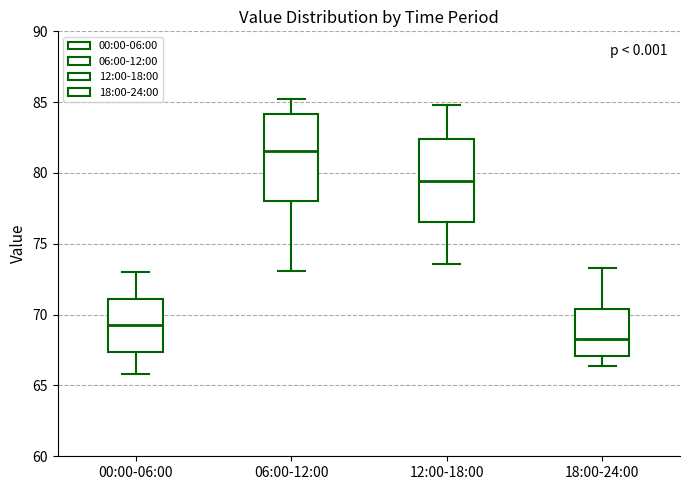

Reading left to right, transcribe this box plot: for each box, give where its median line is, the range the box spans, and where its two whiskers end, as read against the y-axis. The values are not printed on the chart, so give them approximately, as read against the axis.

00:00-06:00: median 69.5, box 67.5 to 71.0, whiskers 66.0 to 73.0
06:00-12:00: median 81.5, box 78.0 to 84.0, whiskers 73.0 to 85.0
12:00-18:00: median 79.5, box 76.5 to 82.5, whiskers 73.5 to 85.0
18:00-24:00: median 68.0, box 67.0 to 70.5, whiskers 66.5 to 73.5